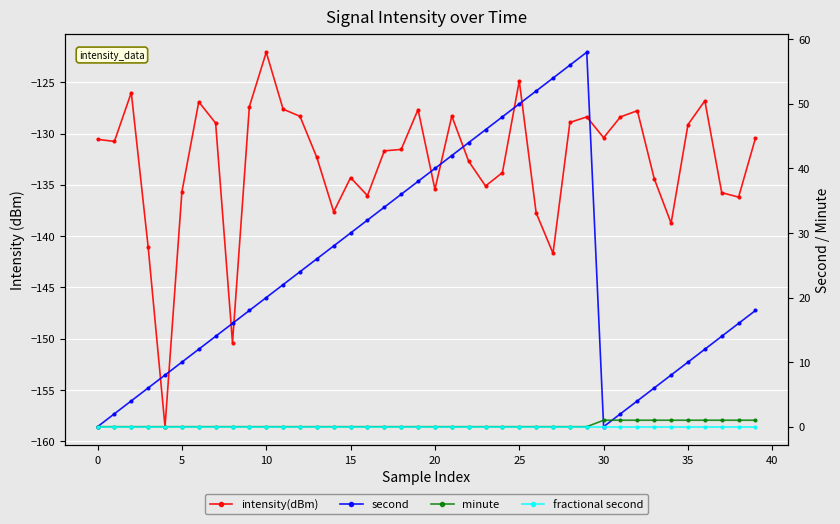

Which series changed the most between 21 and 38?

second